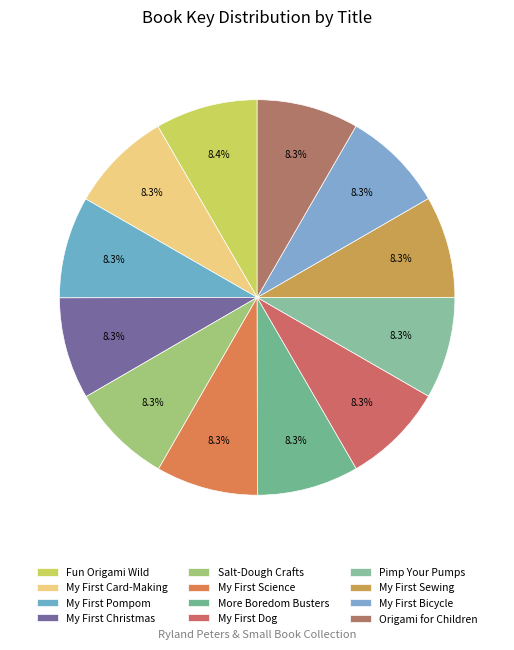

Is there any slice that represents more than half of the pie?

No